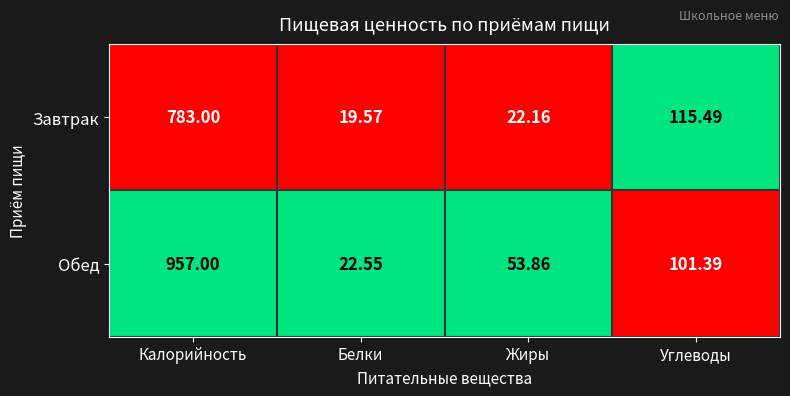

Where does the Обед series first go above 101?

Калорийность